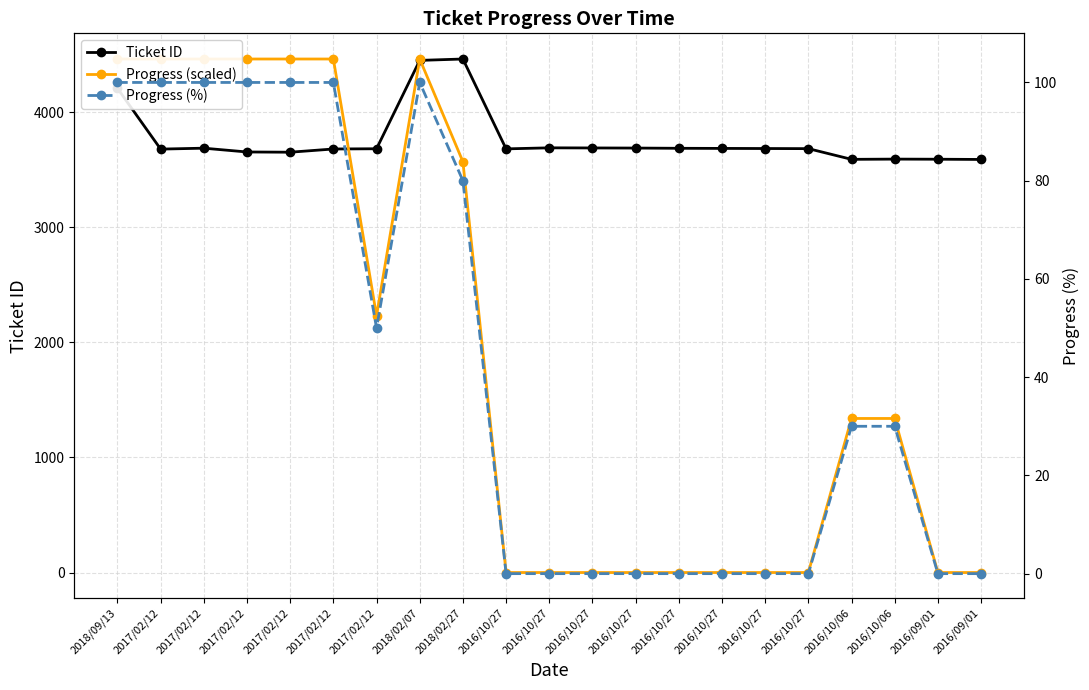

What is the average value of the Ticket ID series?

3763